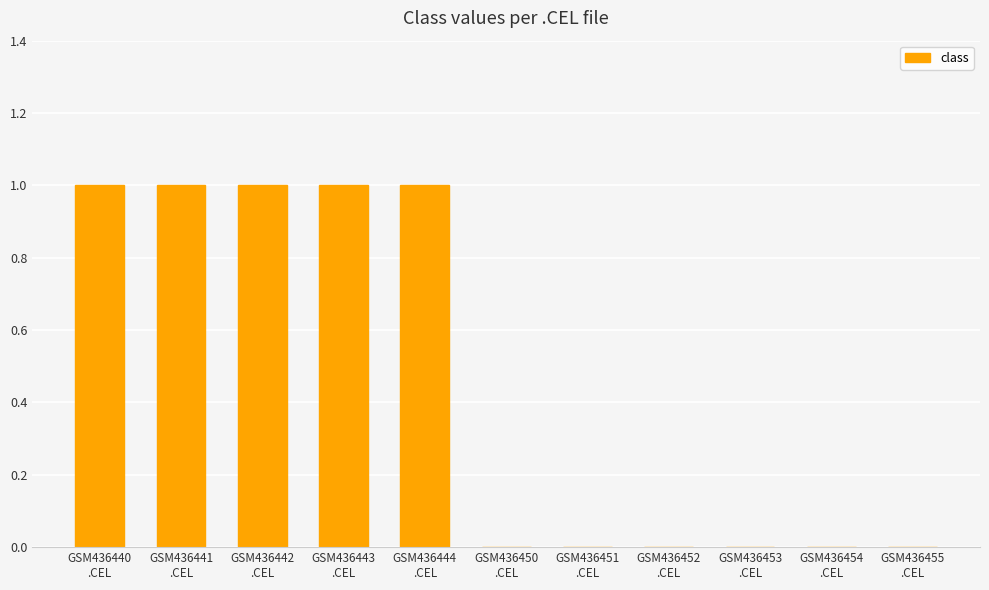

What is the ratio of the value at GSM436444
.CEL to the value at GSM436442
.CEL?

1.0